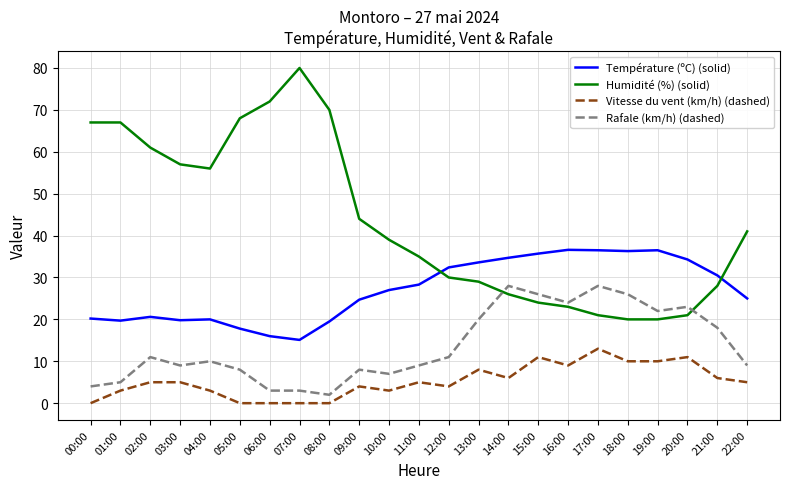

What is the maximum value shown in the chart?

80.0